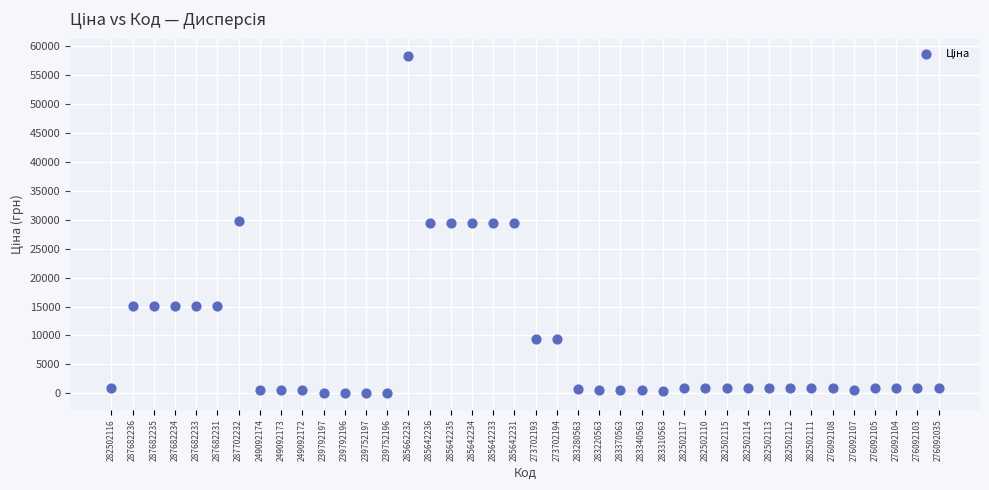

What is the range of Y values (max minus min)?

58369.5